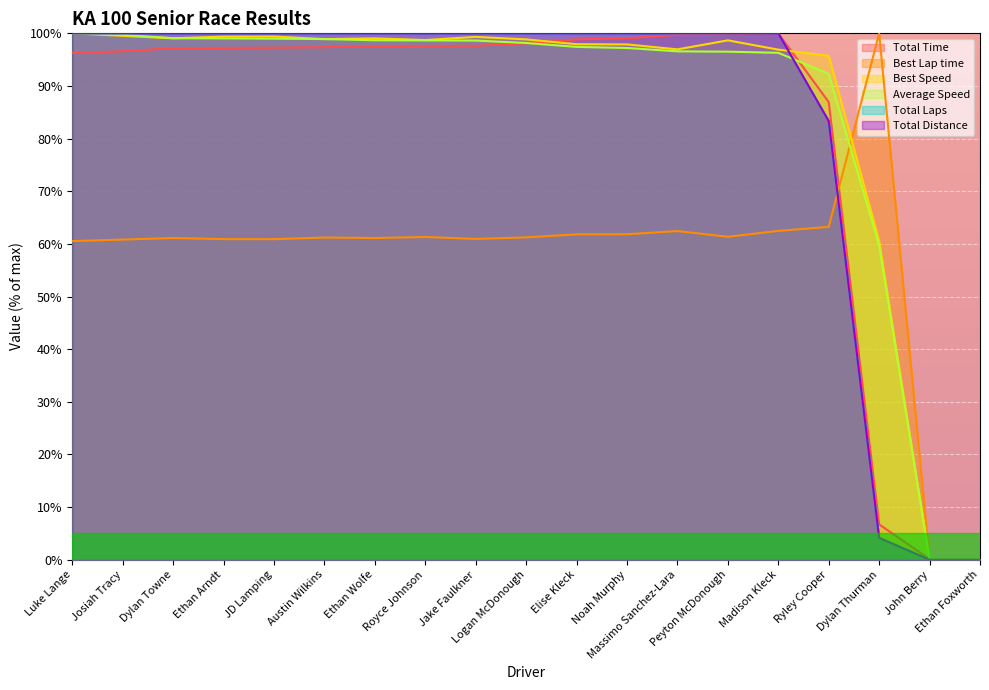

Which has a higher value, Madison Kleck or Luke Lange?

Madison Kleck